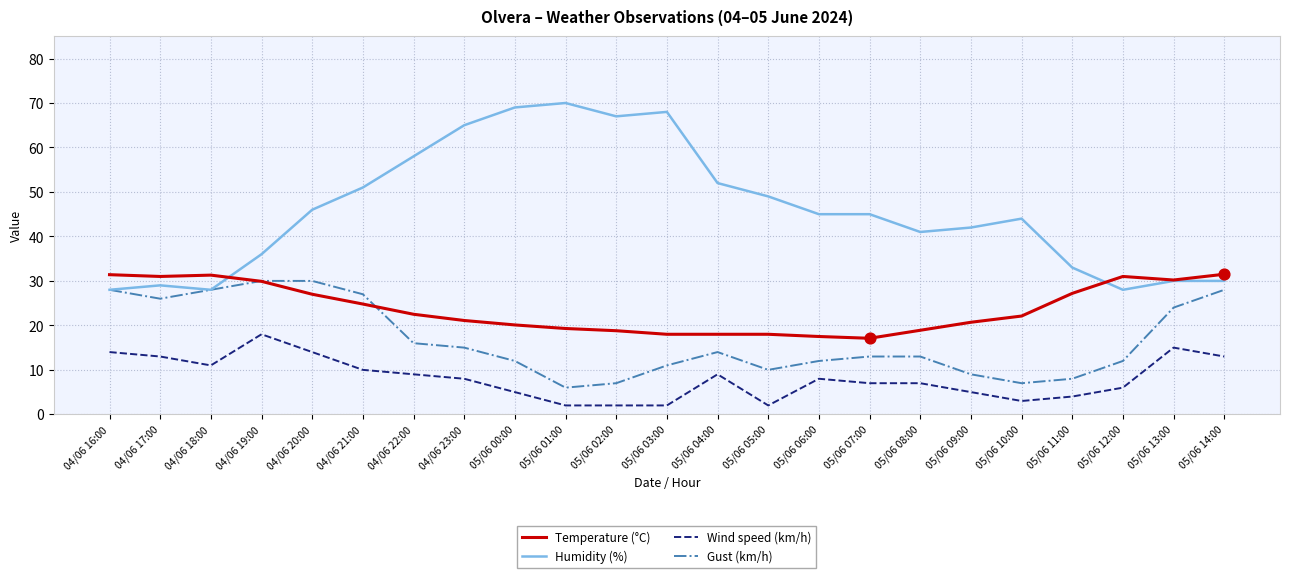

What is the total value across all series at 04/06 23:00?

109.1